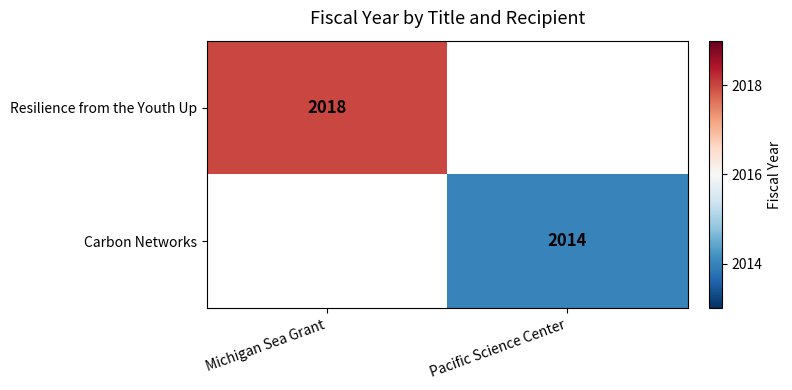

True or false: Resilience from the Youth Up has a value of 2018 at Michigan Sea Grant.

True